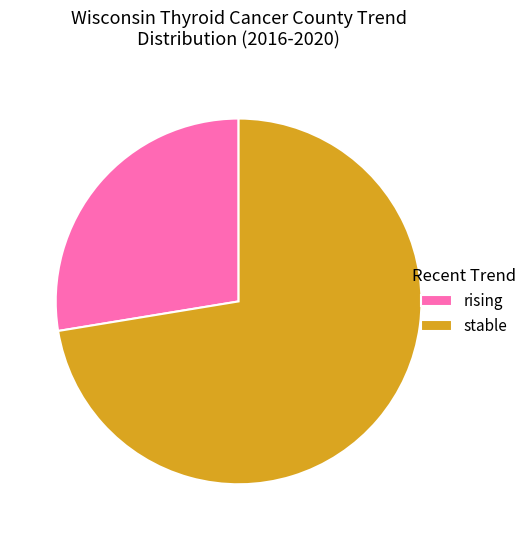

Between rising and stable, which is larger?

stable